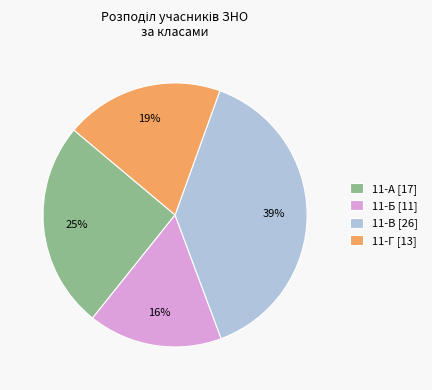

What percentage is the 11-В slice, to the nearest percent?

39%